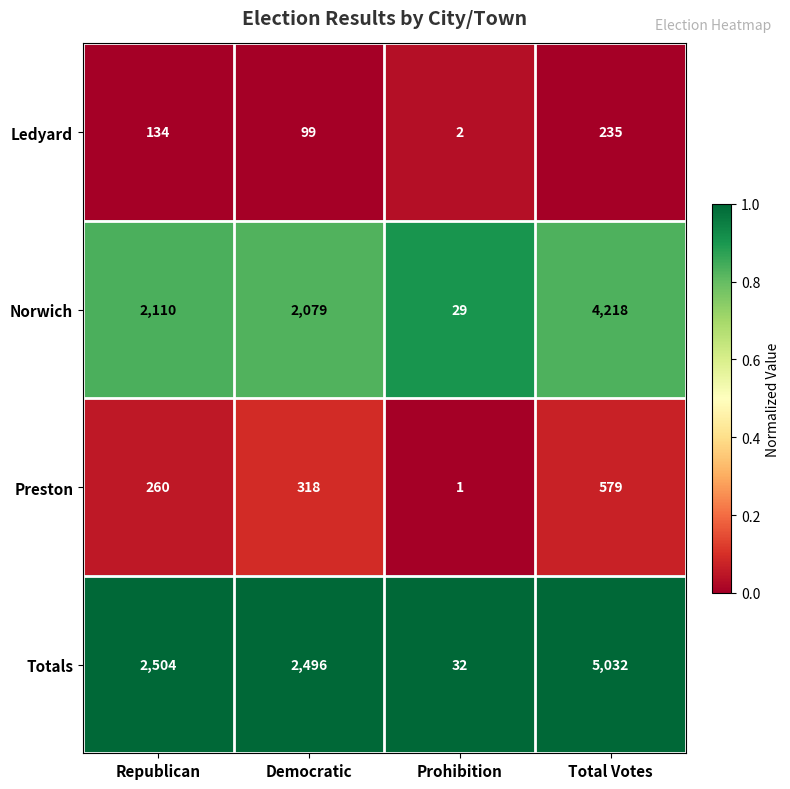

Which series has the widest spread of values?

Totals